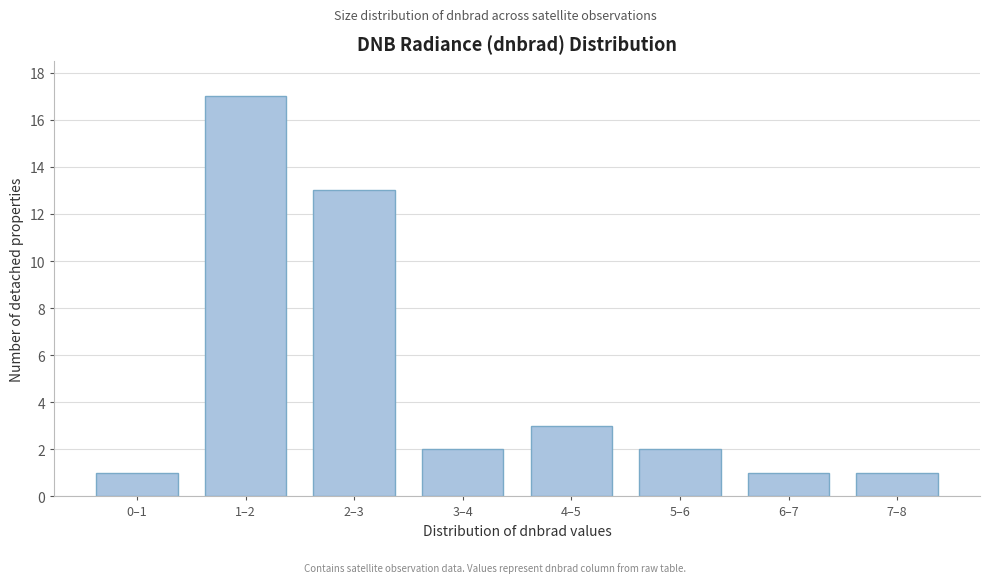

Reading left to right, list all the values displayed in this chart.

0–1=1	1–2=17	2–3=13	3–4=2	4–5=3	5–6=2	6–7=1	7–8=1